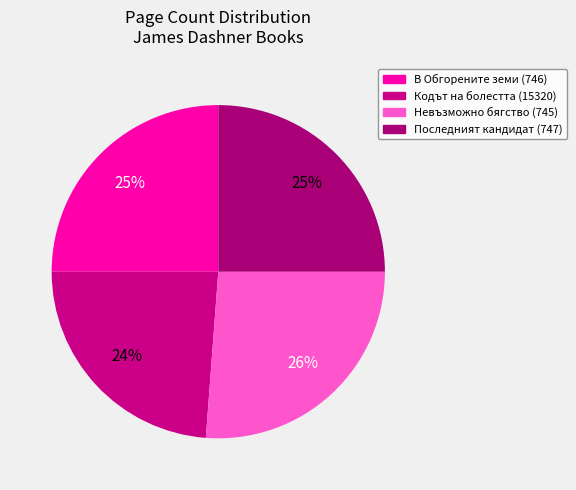

To the nearest percent, what percentage of the pie is В Обгорените земи (746)?

25%